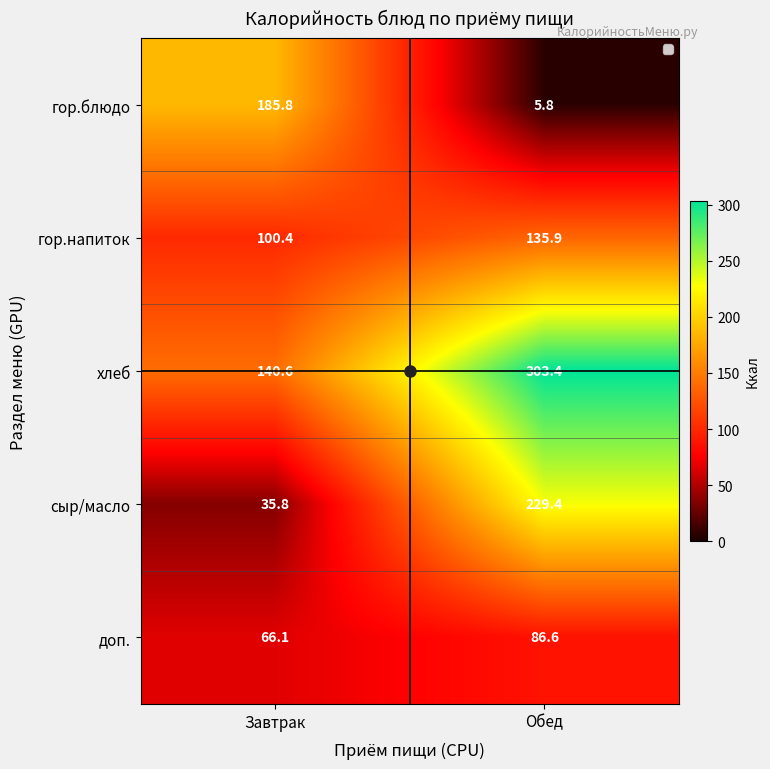

What is the spread (max minus min) of values at Завтрак?

150.0